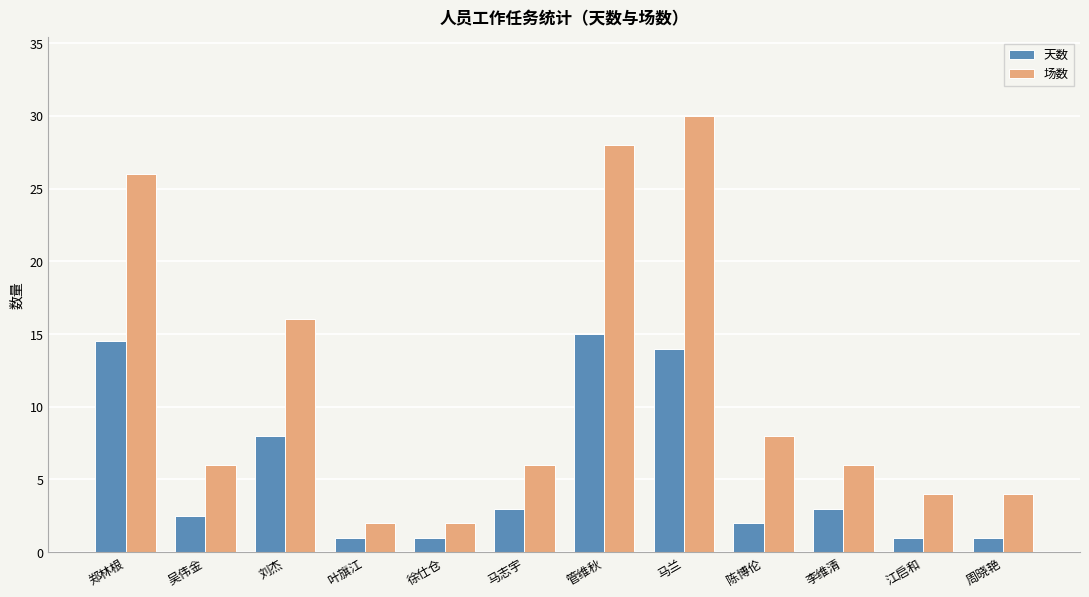

What is the difference between the 天数 values at 刘杰 and 陈博伦?

6.0